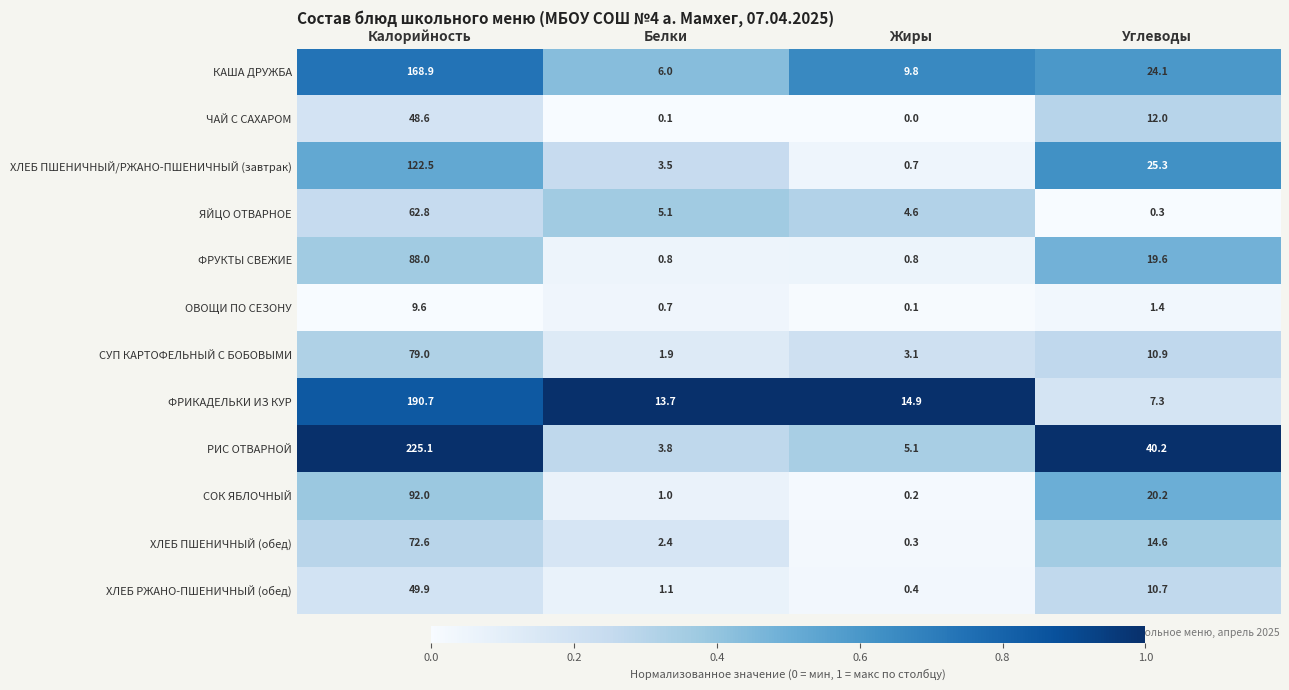

What is the difference between the maximum and minimum values in the ФРУКТЫ СВЕЖИЕ series?

87.2